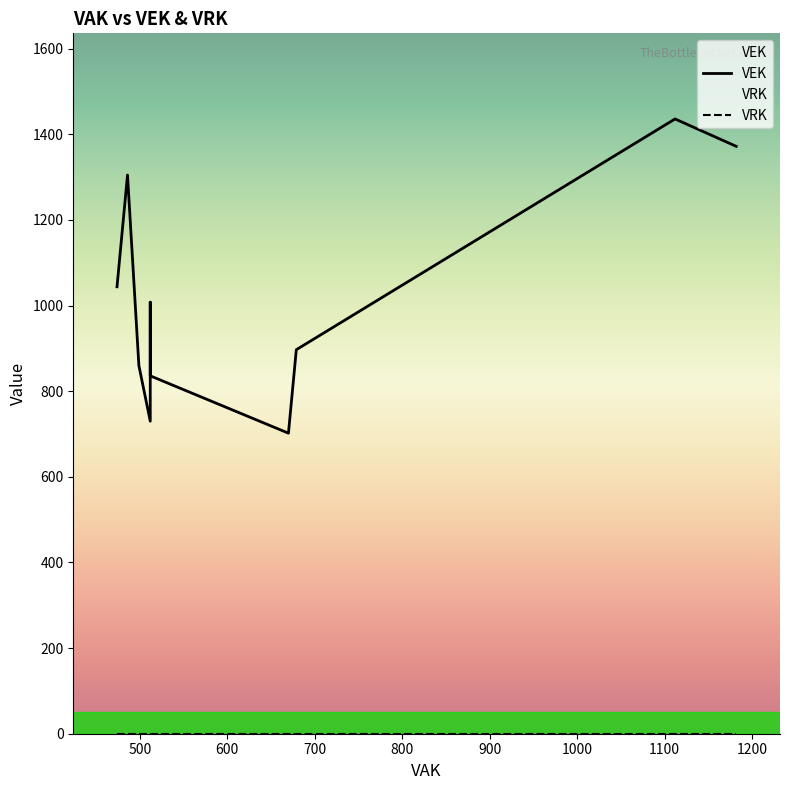

Rank the categories by VEK value from highest to lowest.

23, 24, 25, 26, 27, 17, 12, 18, 19, 20, 21, 1, 2, 3, 4, 5, 22, 6, 7, 8, 9, 10, 11, 13, 14, 15, 16, 0